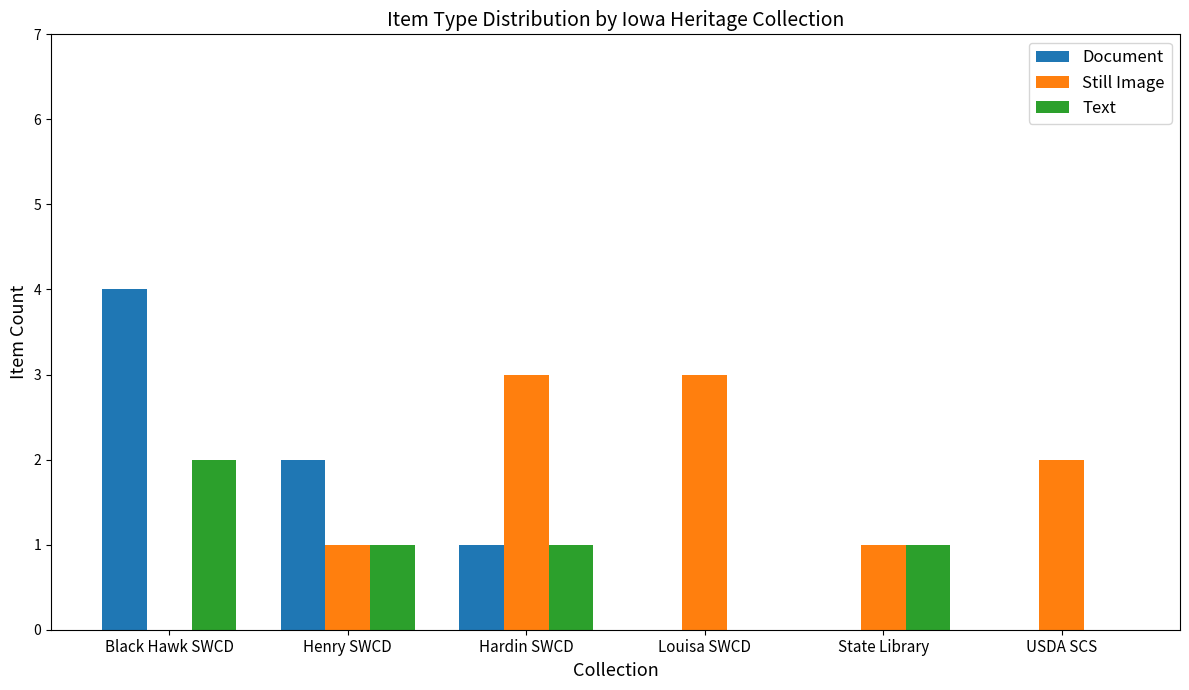

Reading right to left, what are all the values shown in this chart?

Document: USDA SCS=0	State Library=0	Louisa SWCD=0	Hardin SWCD=1	Henry SWCD=2	Black Hawk SWCD=4
Still Image: USDA SCS=2	State Library=1	Louisa SWCD=3	Hardin SWCD=3	Henry SWCD=1	Black Hawk SWCD=0
Text: USDA SCS=0	State Library=1	Louisa SWCD=0	Hardin SWCD=1	Henry SWCD=1	Black Hawk SWCD=2